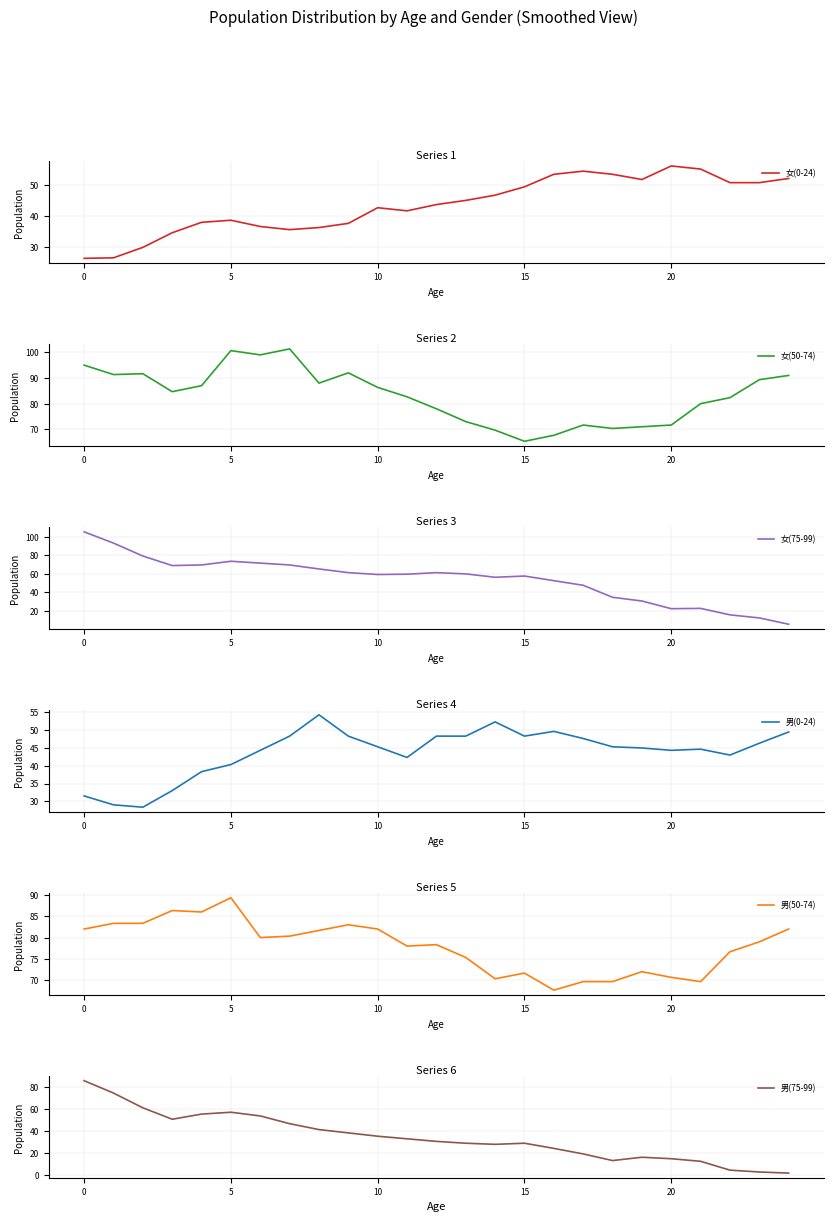

How many data points in 男(75-99) are less than 30?

12